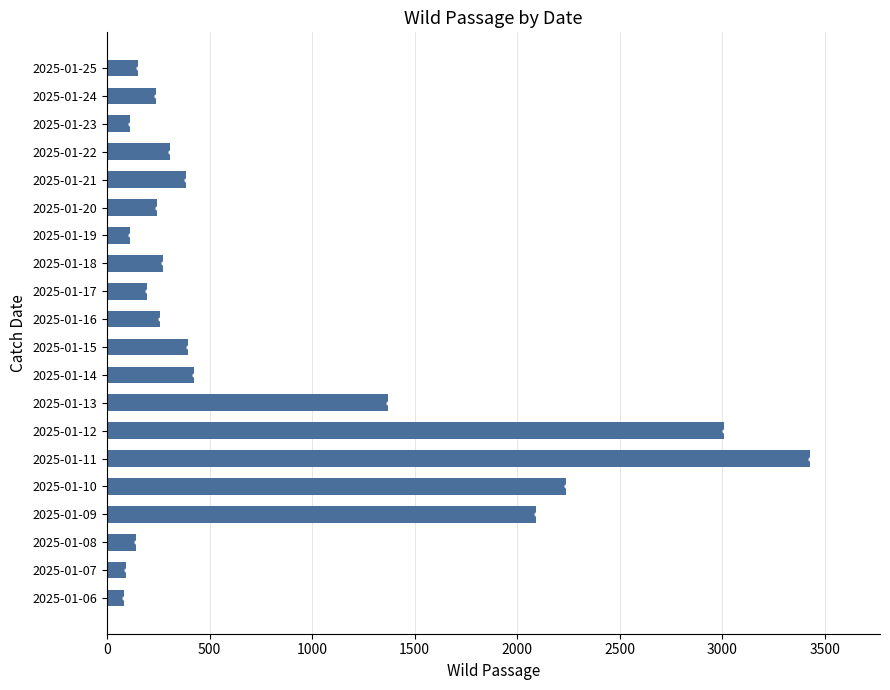

What is the difference between the values at 2025-01-16 and 2025-01-19?

146